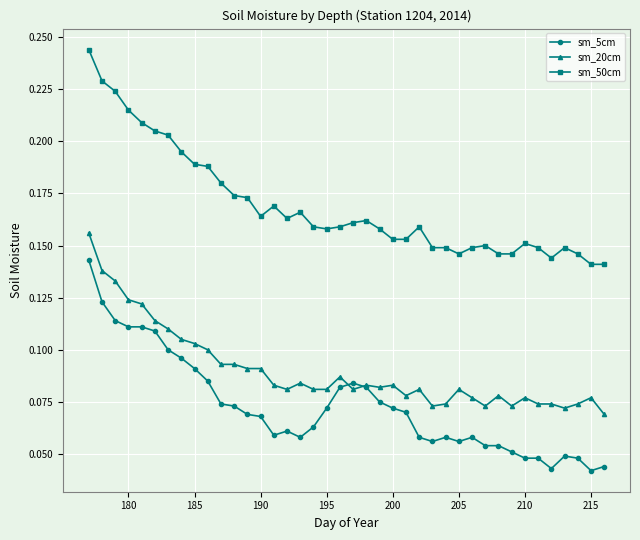

At how many categories does at least one series exceed 0?

40